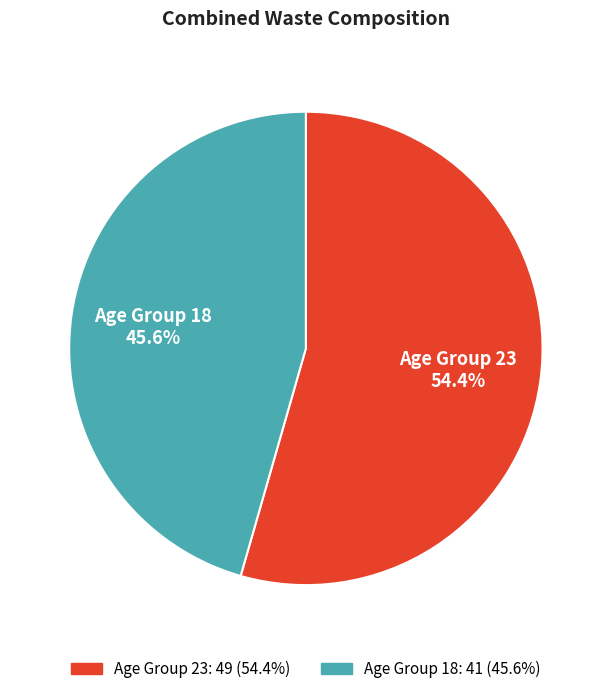

Is there any slice that represents more than half of the pie?

Yes